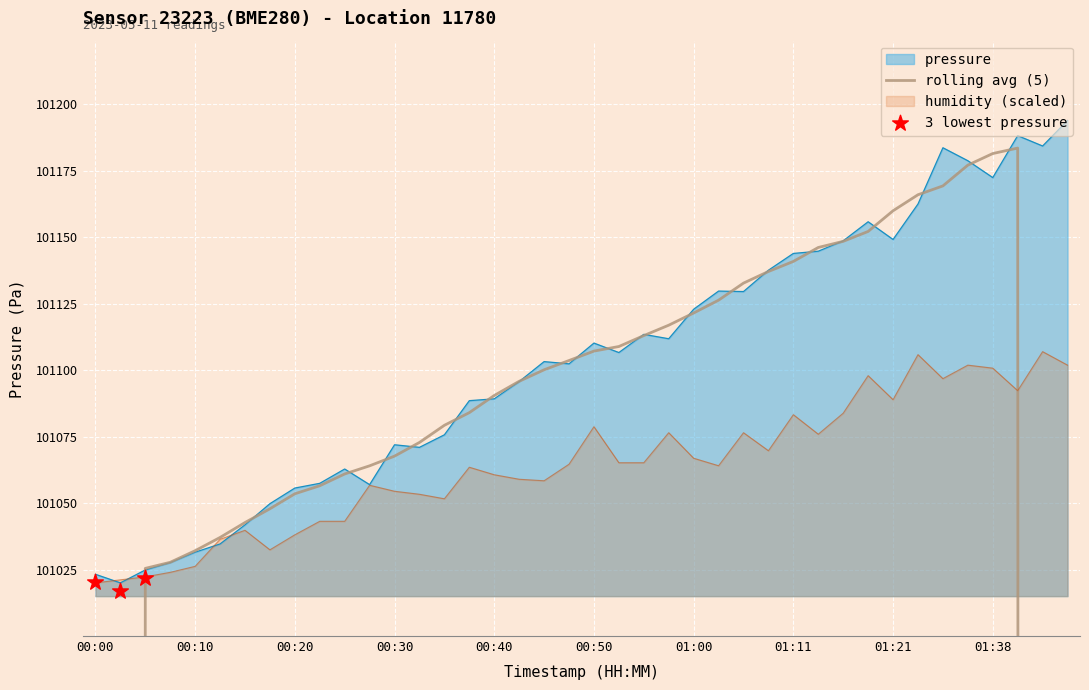

Which series has the largest total across all categories?

pressure